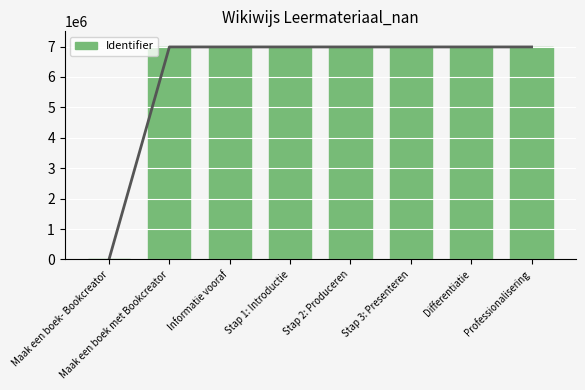

Are the bars horizontal?

No